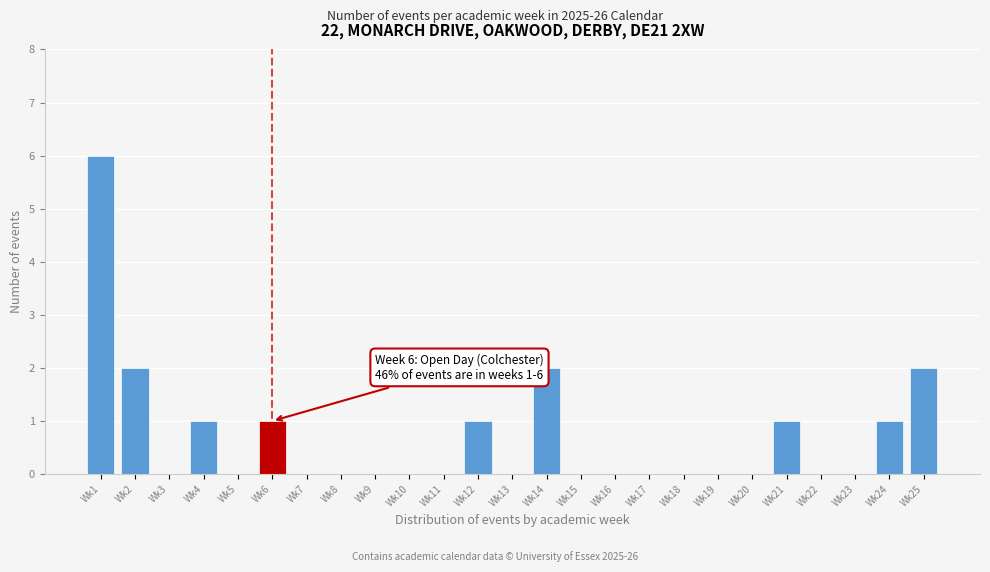

Reading left to right, extract all data points from this chart.

Wk1=6	Wk2=2	Wk3=0	Wk4=1	Wk5=0	Wk6=1	Wk7=0	Wk8=0	Wk9=0	Wk10=0	Wk11=0	Wk12=1	Wk13=0	Wk14=2	Wk15=0	Wk16=0	Wk17=0	Wk18=0	Wk19=0	Wk20=0	Wk21=1	Wk22=0	Wk23=0	Wk24=1	Wk25=2